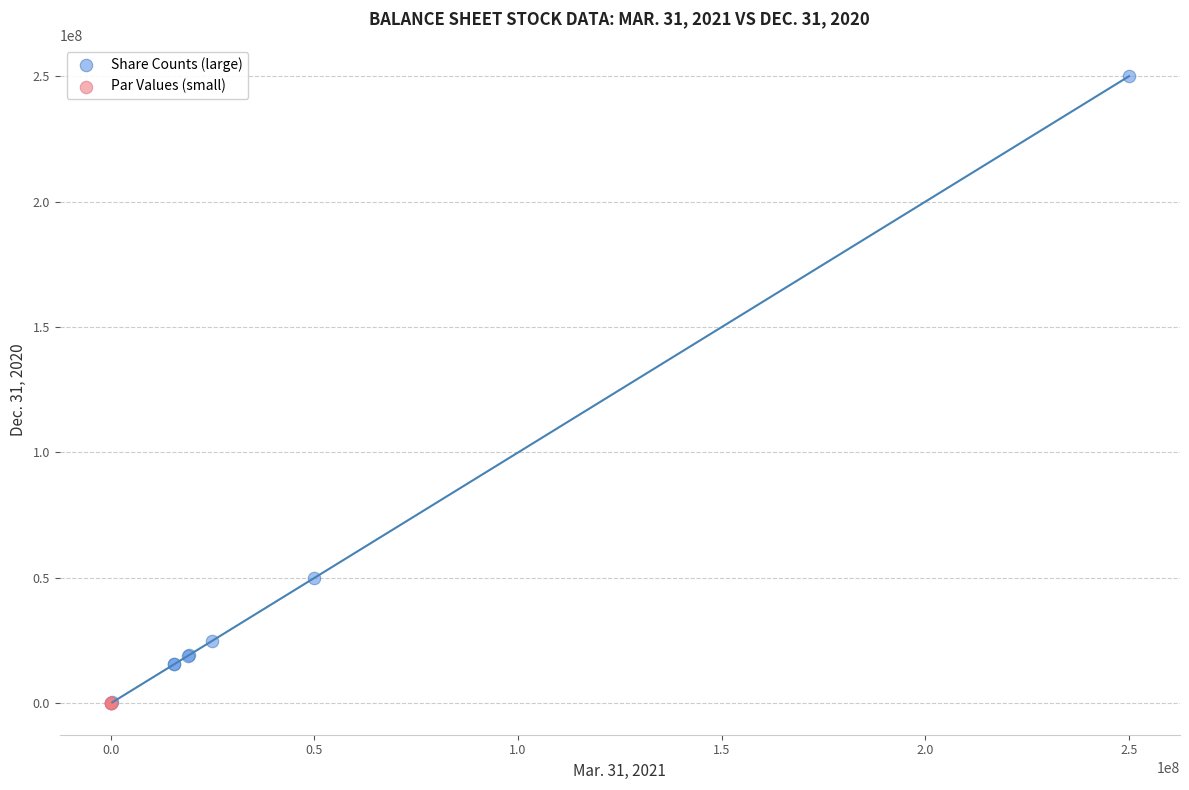

Which series has the largest Y range (max minus min)?

Share Counts (large)